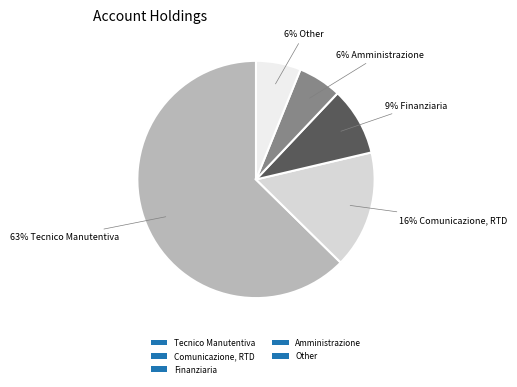

Count the number of slices in the pie.

5